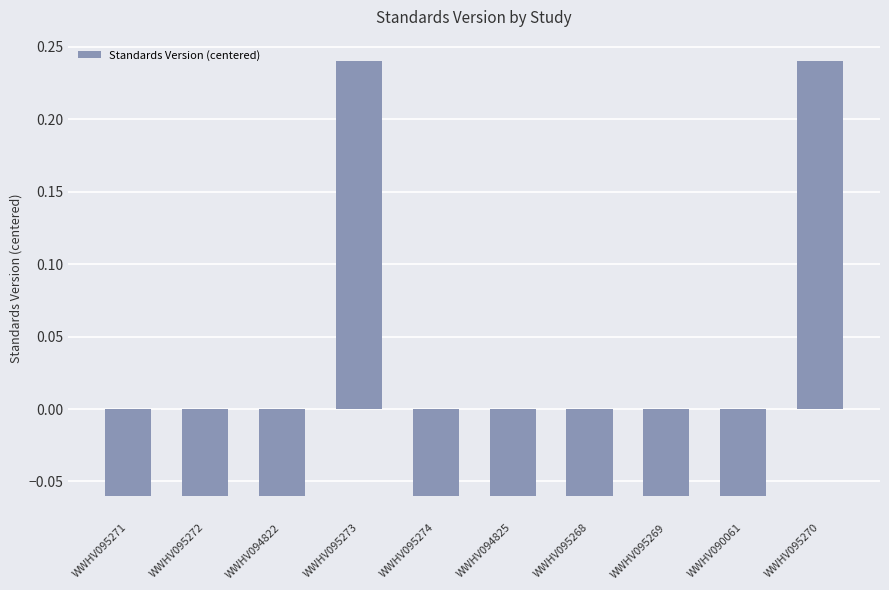

What is the difference between the second highest and second lowest values?

0.3